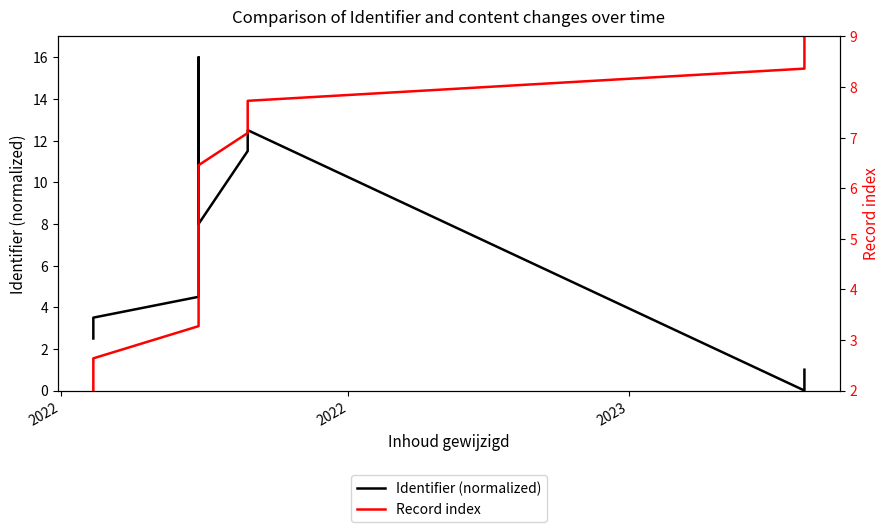

How many lines are shown in the chart?

2